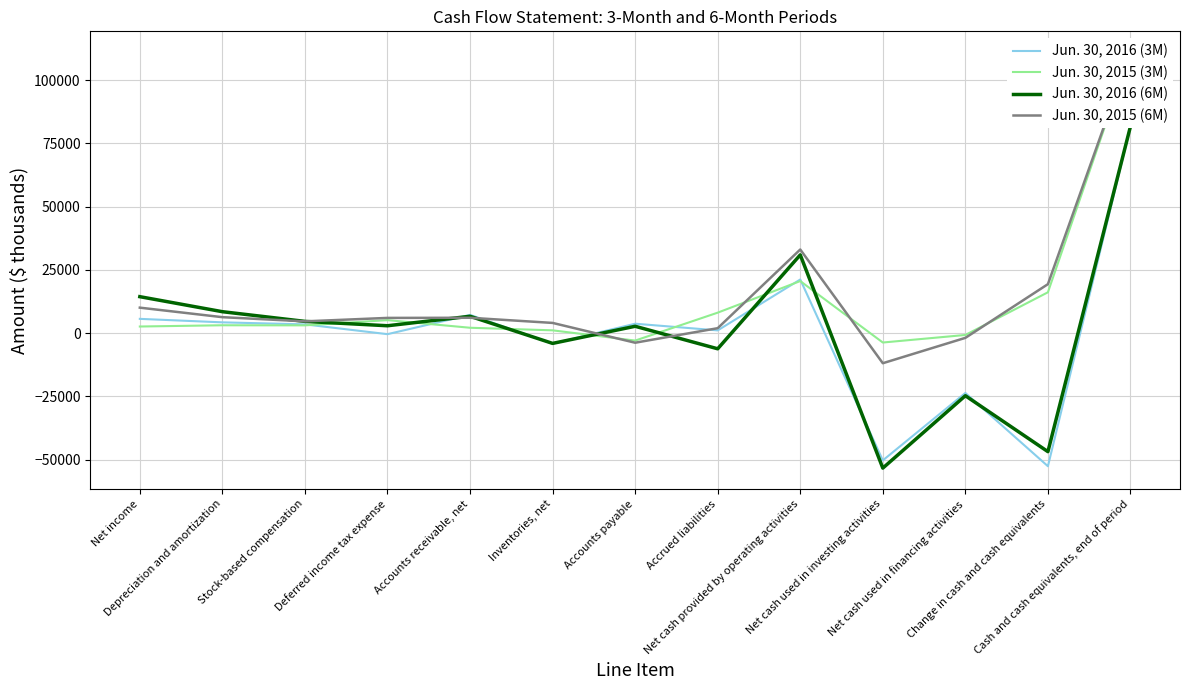

How many data points in Jun. 30, 2016 (6M) are less than 2931?

6